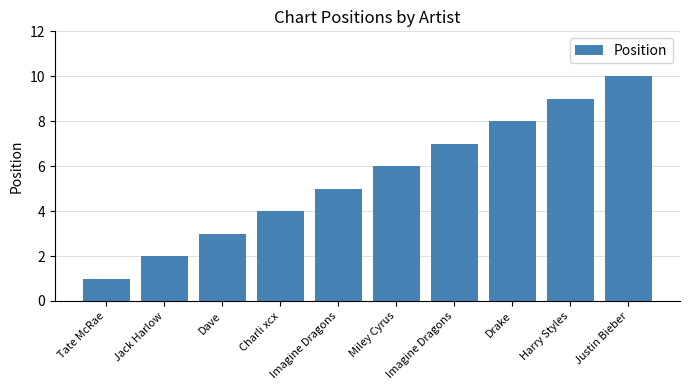

How many series are shown in this chart?

1